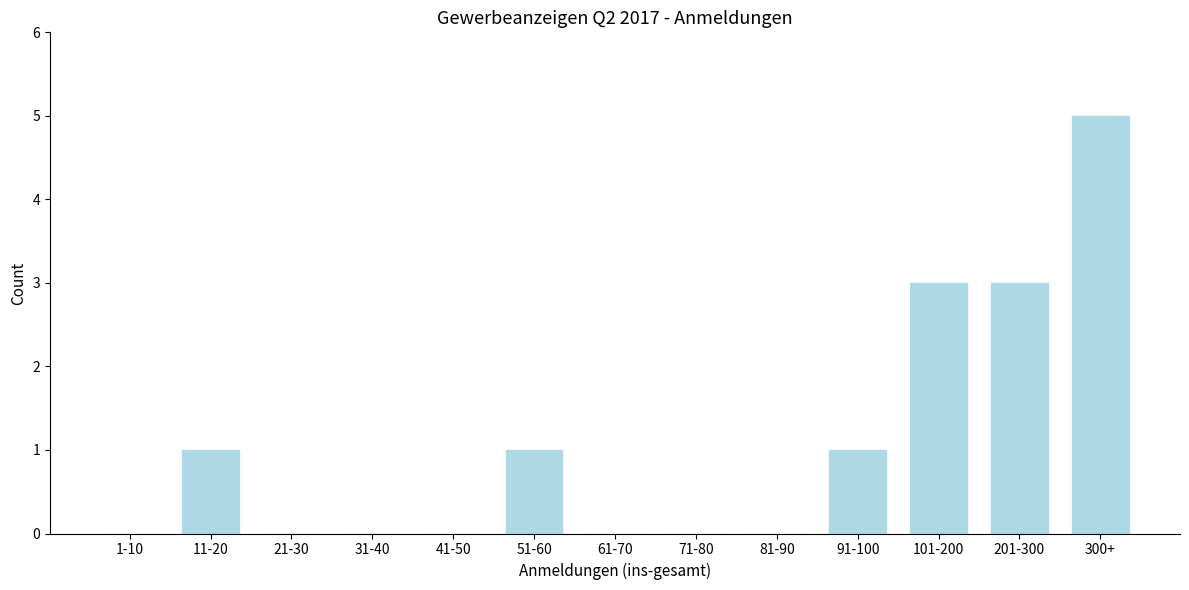

Reading left to right, list all the values displayed in this chart.

1-10=0	11-20=1	21-30=0	31-40=0	41-50=0	51-60=1	61-70=0	71-80=0	81-90=0	91-100=1	101-200=3	201-300=3	300+=5